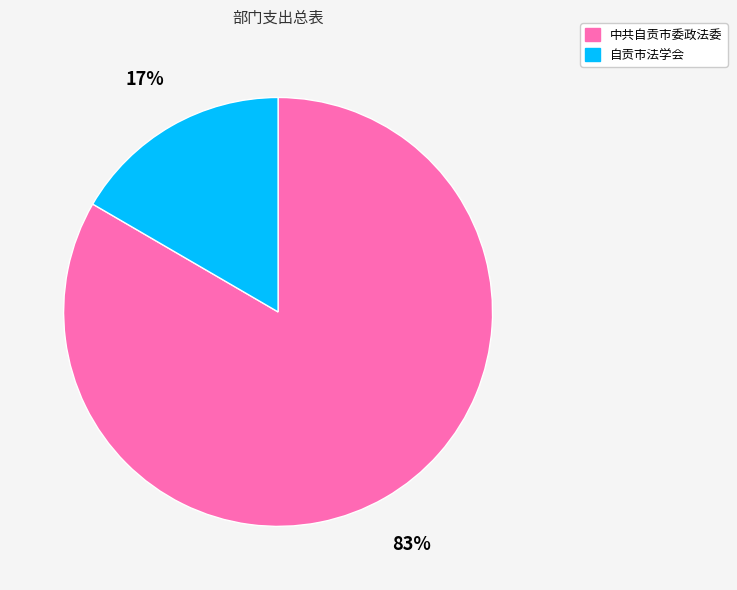

Rank the categories by value from lowest to highest.

自贡市法学会, 中共自贡市委政法委